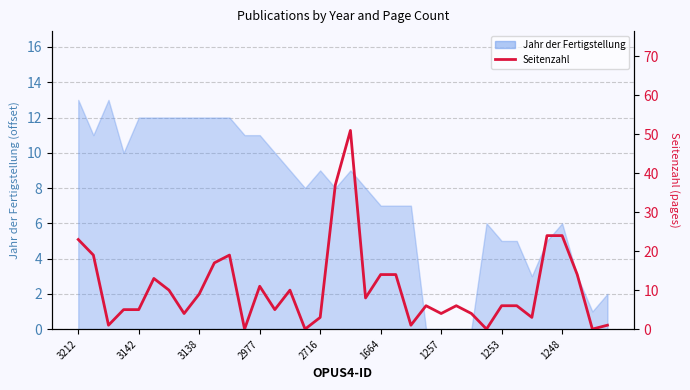

How many values are above zero?

32